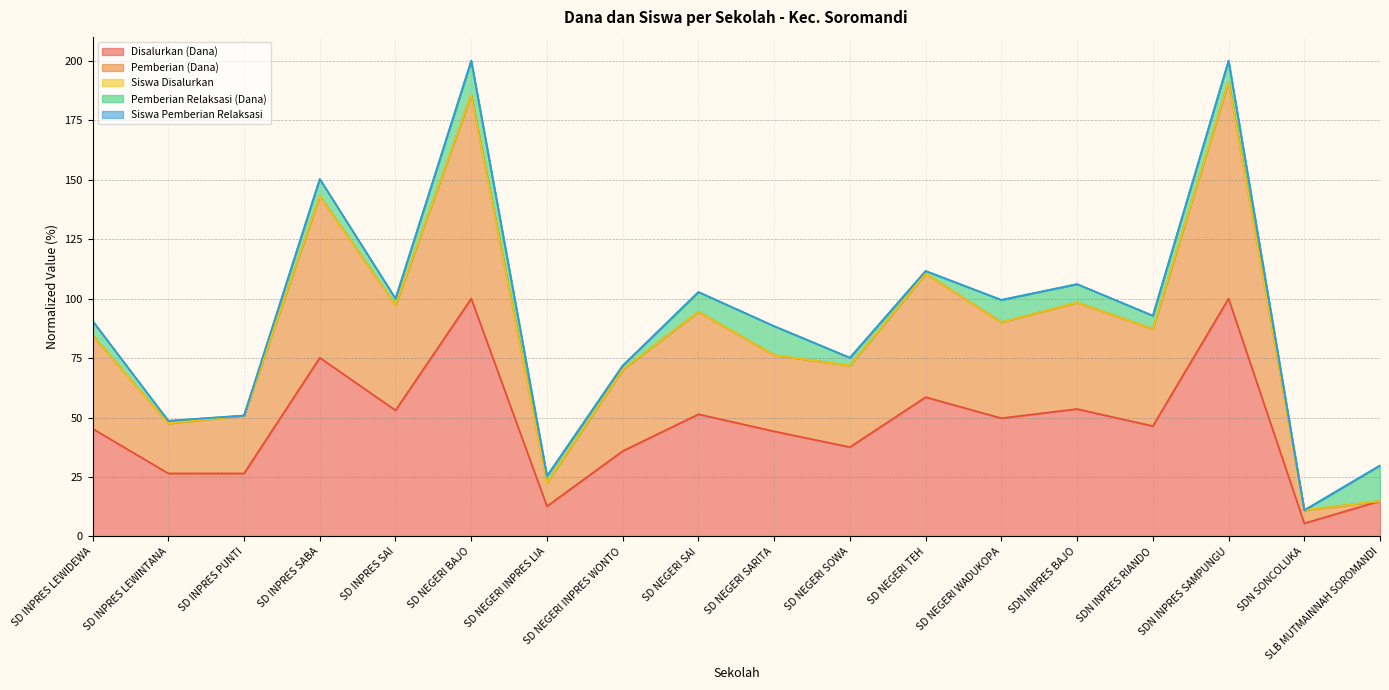

Is it true that Disalurkan (Dana) equals 5.5 at SDN SONCOLUKA?

True